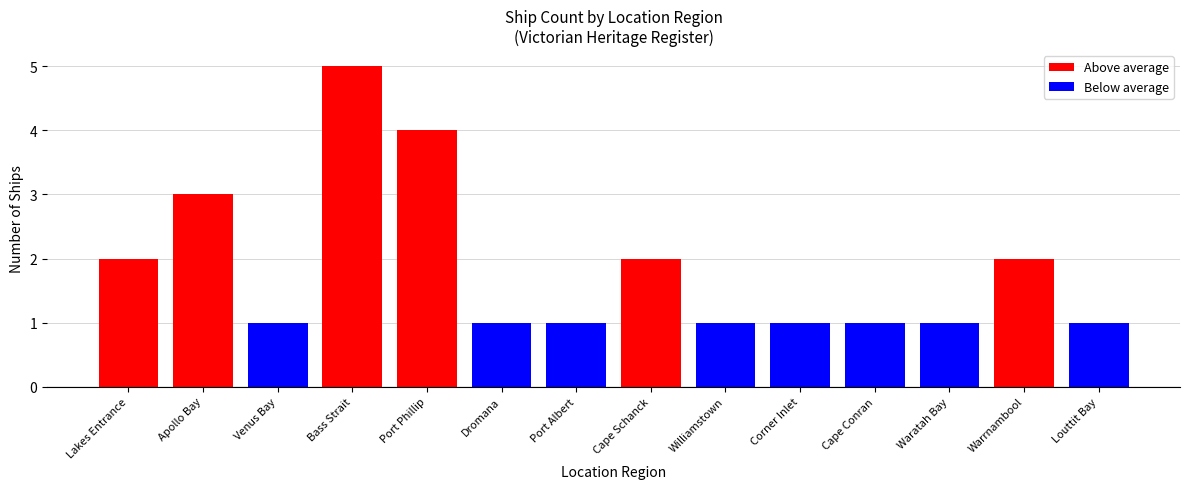

What are all the series names shown in the legend?

Above average, Below average